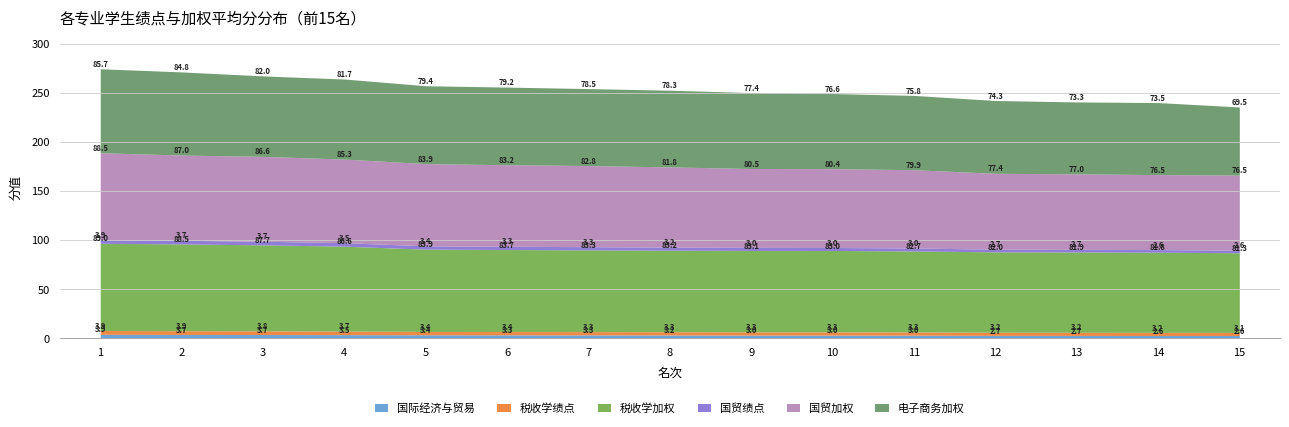

What is the sum of all 国贸加权 values?

1227.2